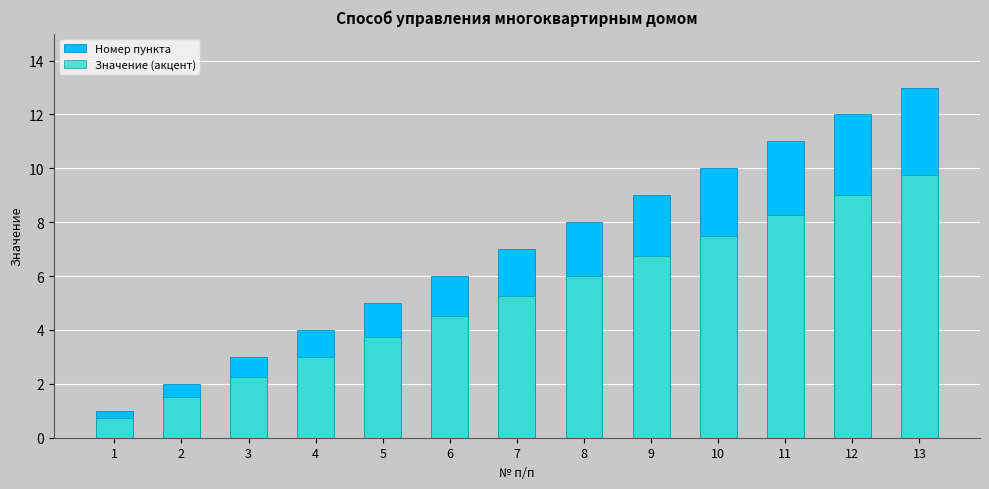

Reading right to left, extract all data points from this chart.

Номер пункта: 13=13.0	12=12.0	11=11.0	10=10.0	9=9.0	8=8.0	7=7.0	6=6.0	5=5.0	4=4.0	3=3.0	2=2.0	1=1.0
Значение (акцент): 13=9.8	12=9.0	11=8.2	10=7.5	9=6.8	8=6.0	7=5.2	6=4.5	5=3.8	4=3.0	3=2.2	2=1.5	1=0.8